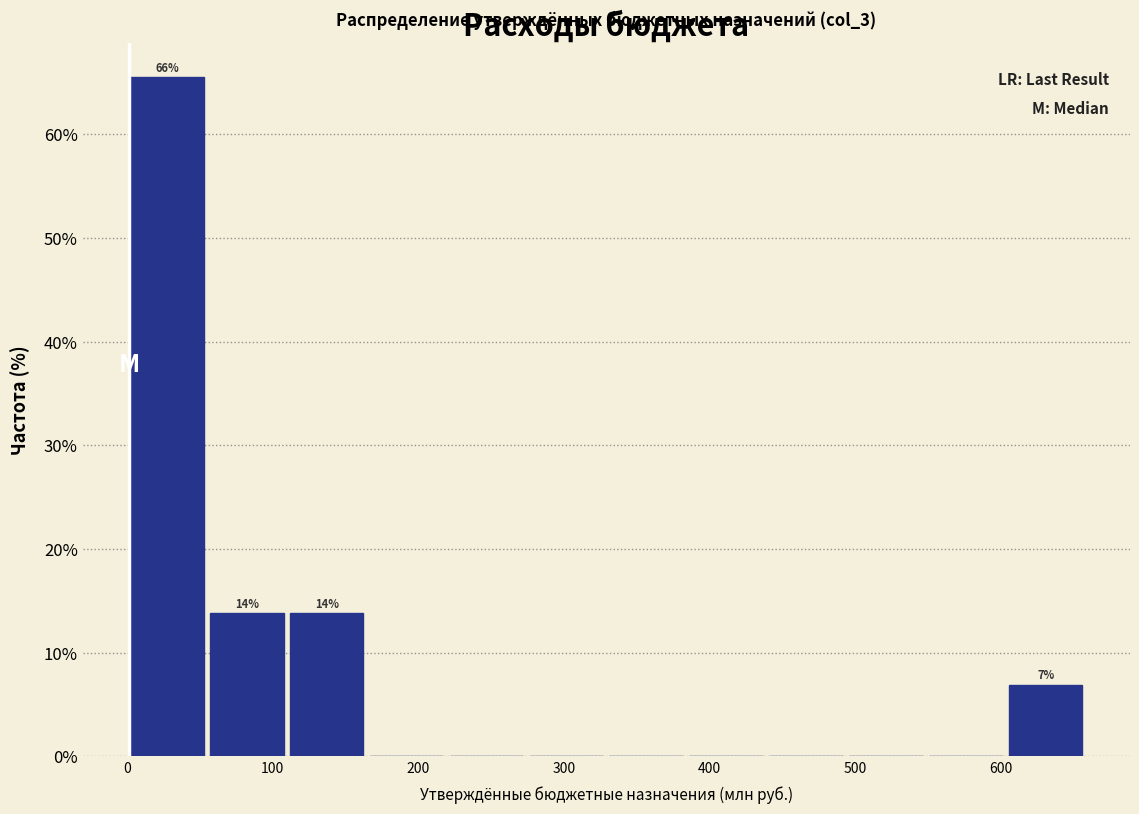

Which range on the x-axis has the tallest bar?

0 to 60